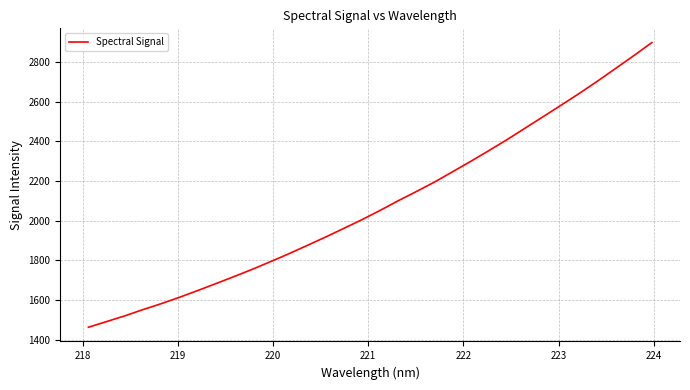

What is the minimum value shown in the chart?

1463.7